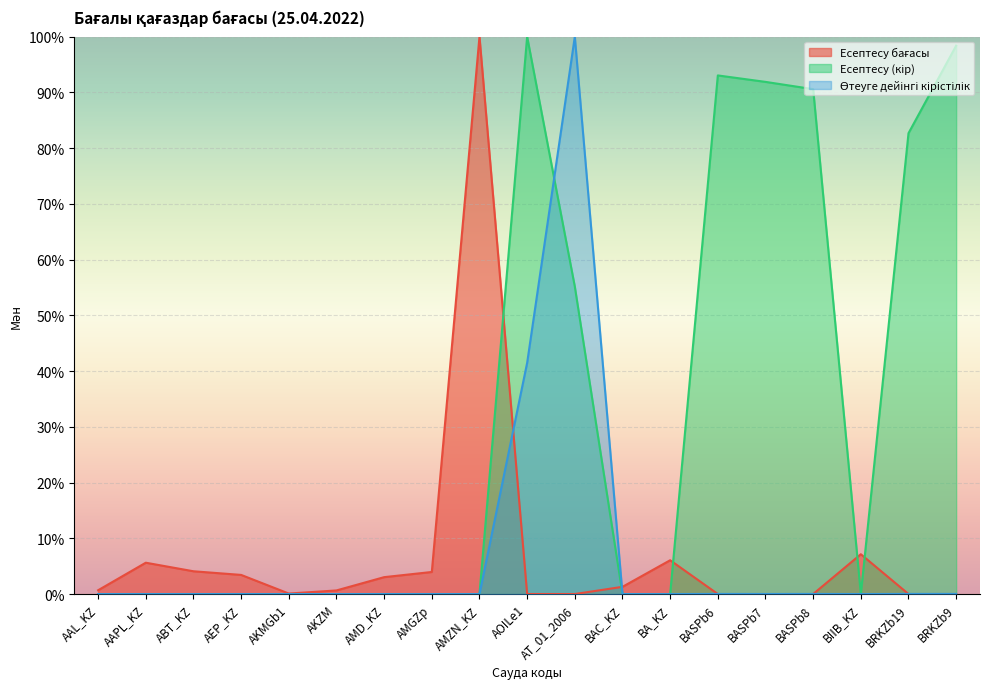

At which category does Есептесу (кір) reach its first local peak?

AOILe1